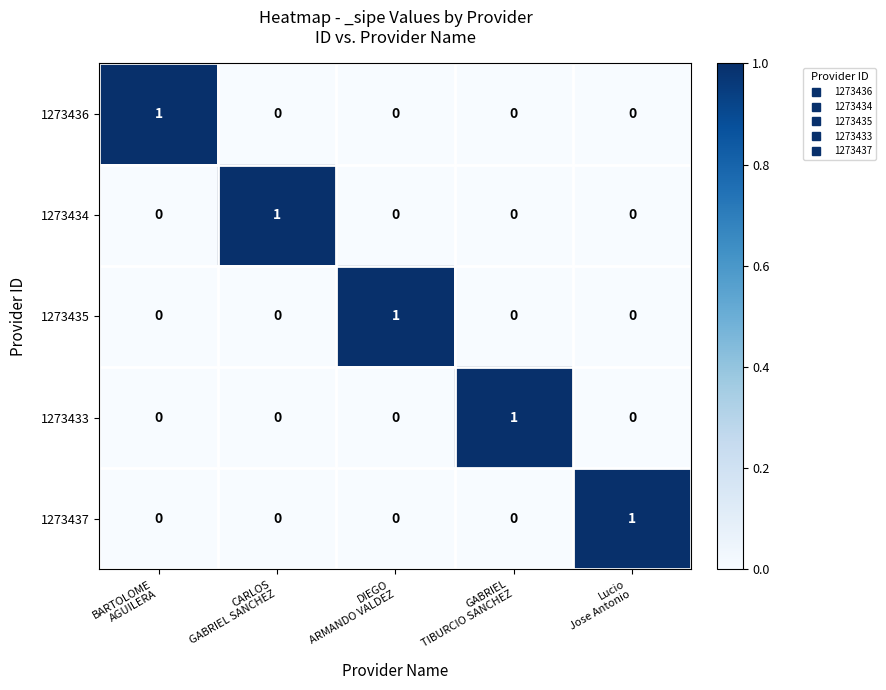

Reading left to right, what are all the values shown in this chart?

1273436: 1	0	0	0	0
1273434: 0	1	0	0	0
1273435: 0	0	1	0	0
1273433: 0	0	0	1	0
1273437: 0	0	0	0	1